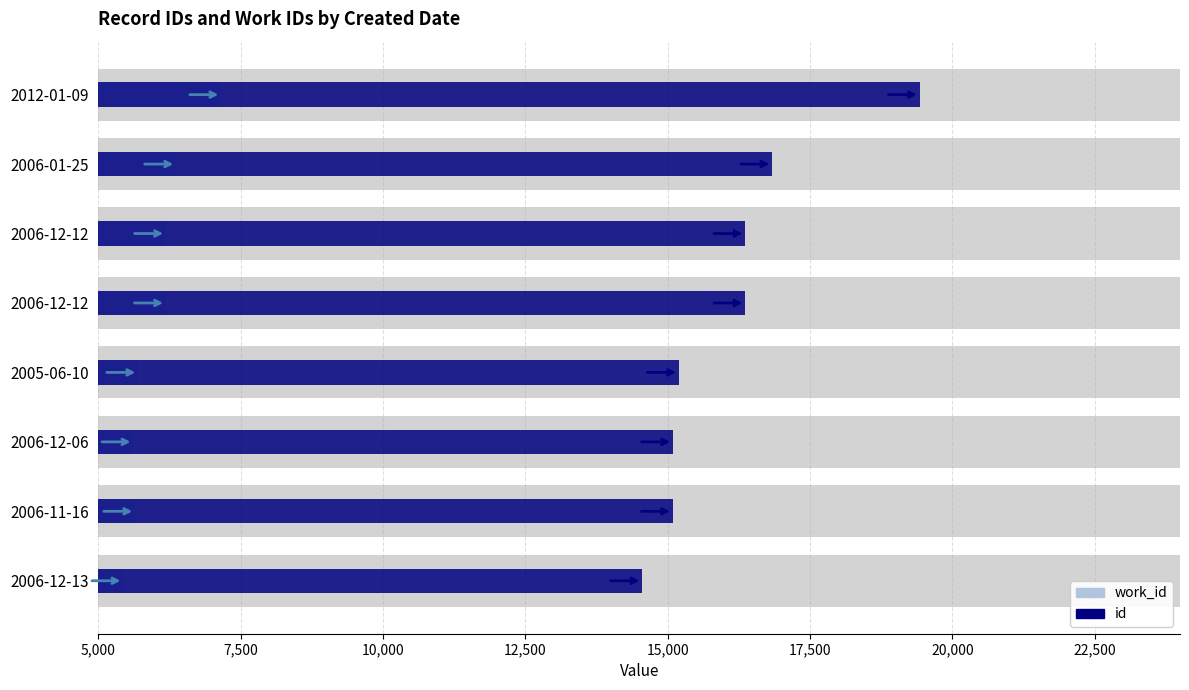

The value of id at 2006-12-12 is 26942. True or false?

False